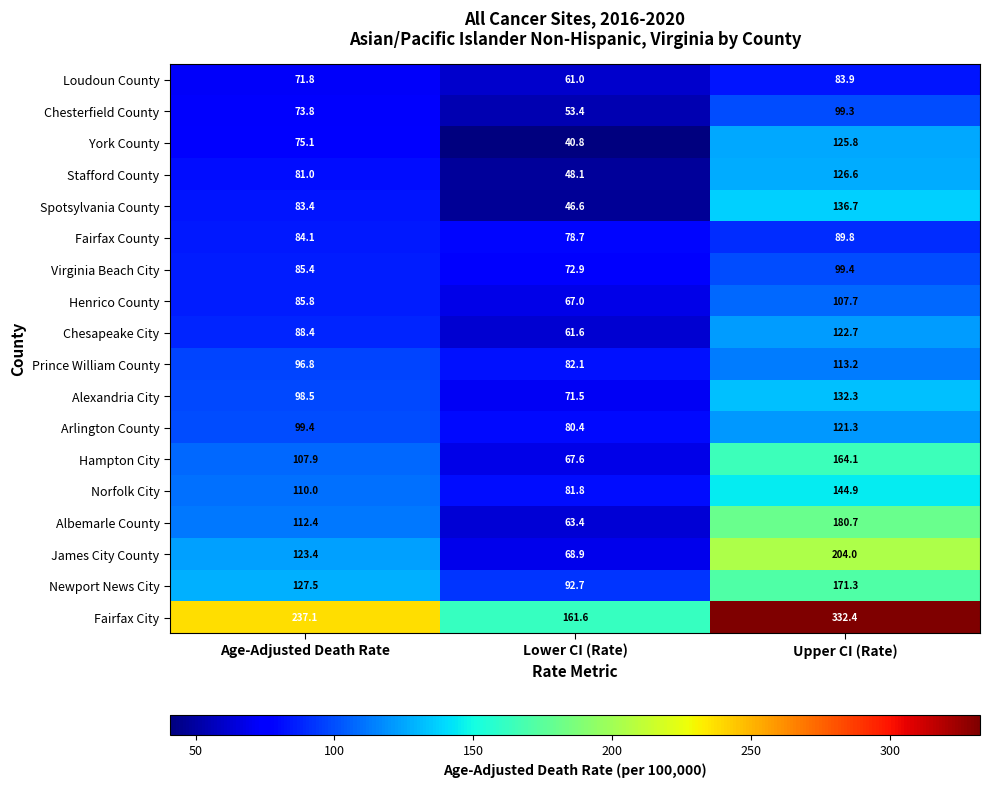

Which series has the largest range (max minus min)?

Fairfax City